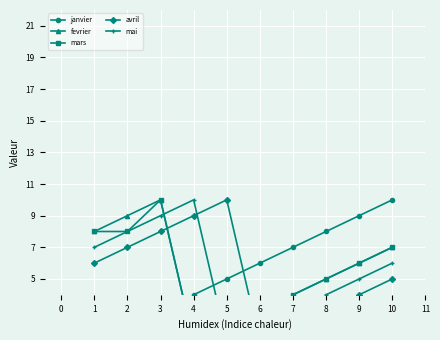

At how many categories does at least one series exceed 1?

10